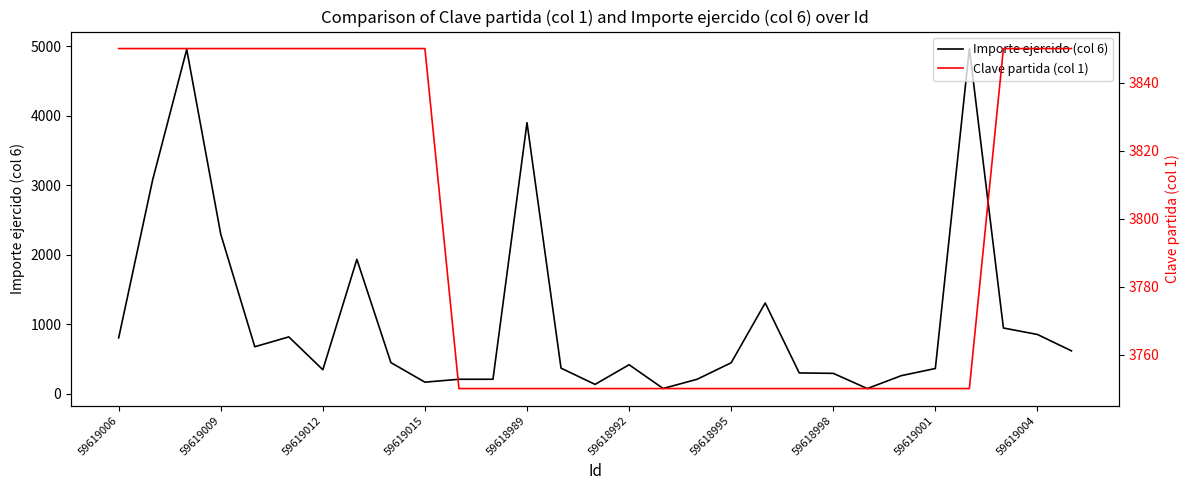

Where is Importe ejercido (col 6) nearest to the value 2521?

59619009